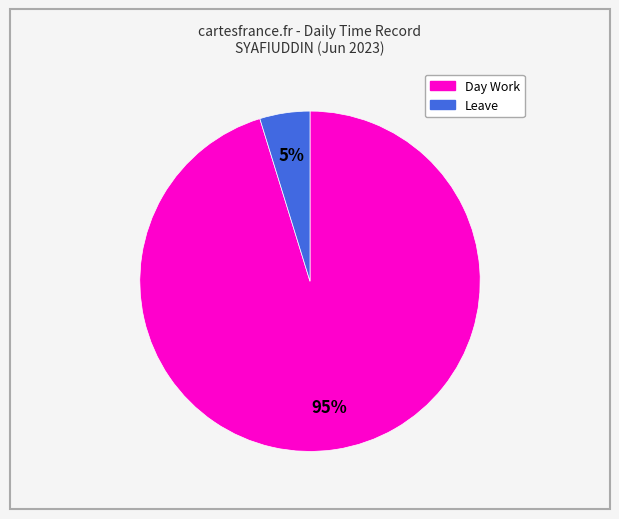

To the nearest percent, what is the difference between the largest and smallest slice percentages?

90%